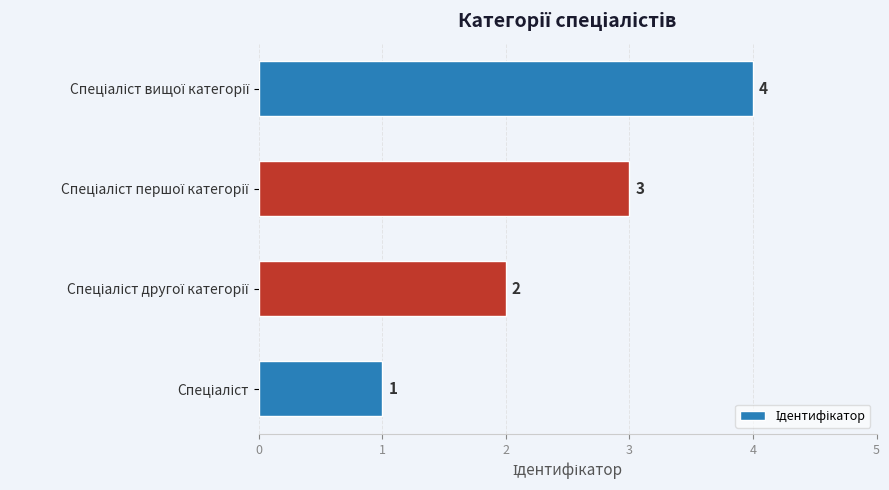

What is the maximum value shown in the chart?

4